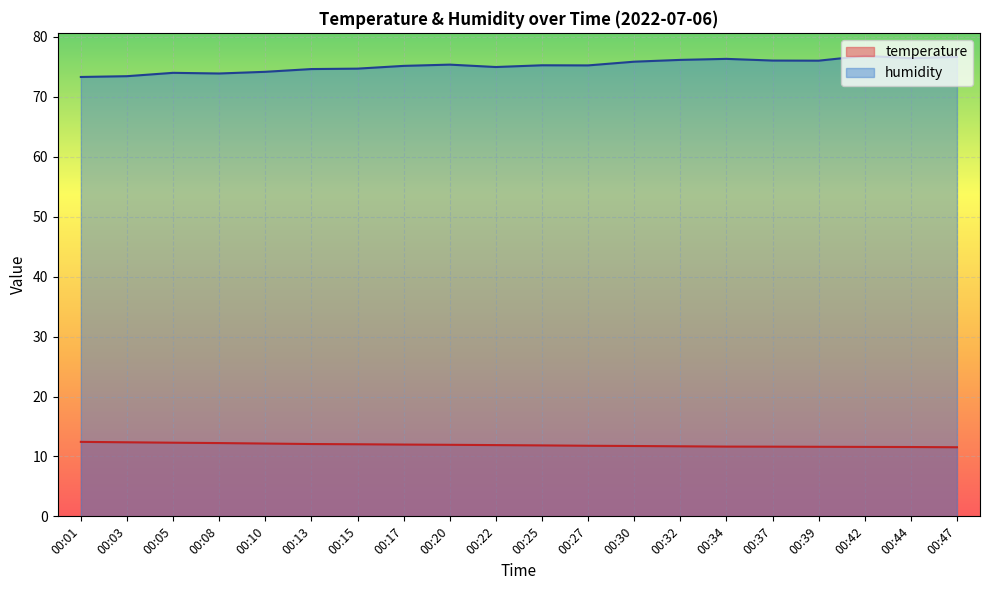

What is the difference between the temperature values at 00:10 and 00:22?

0.3